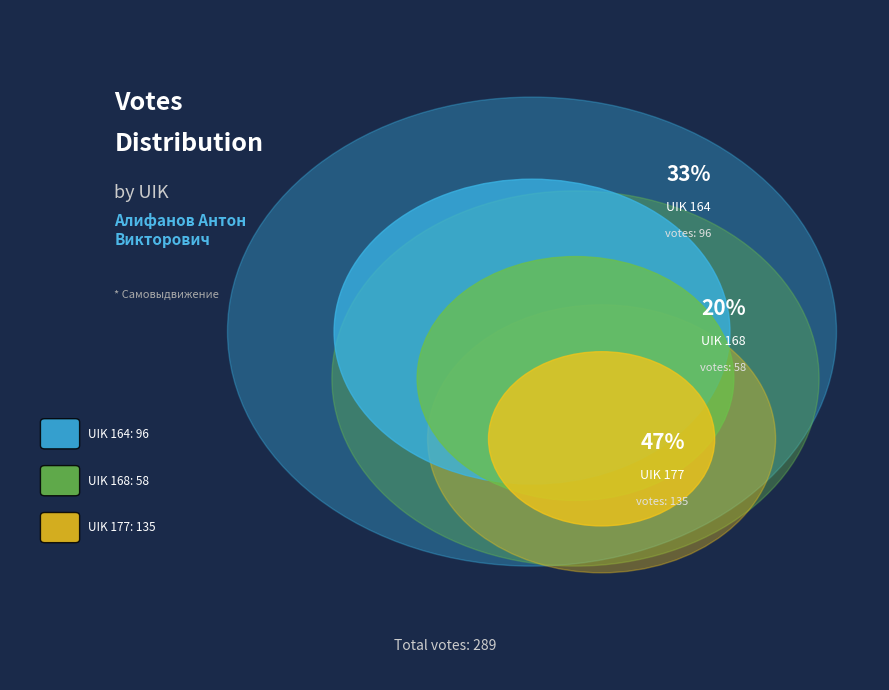

To the nearest percent, what is the average slice percentage?

33%